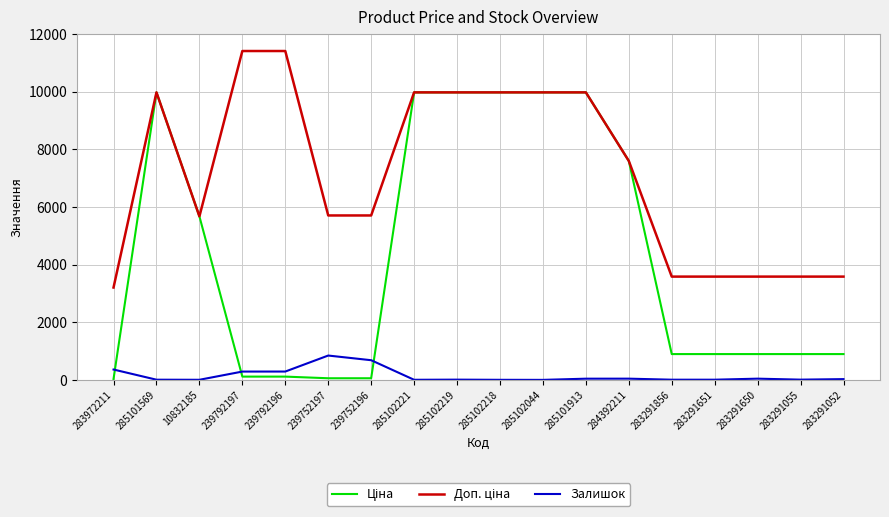

Is it true that Залишок equals 1.0 at 285102044?

True